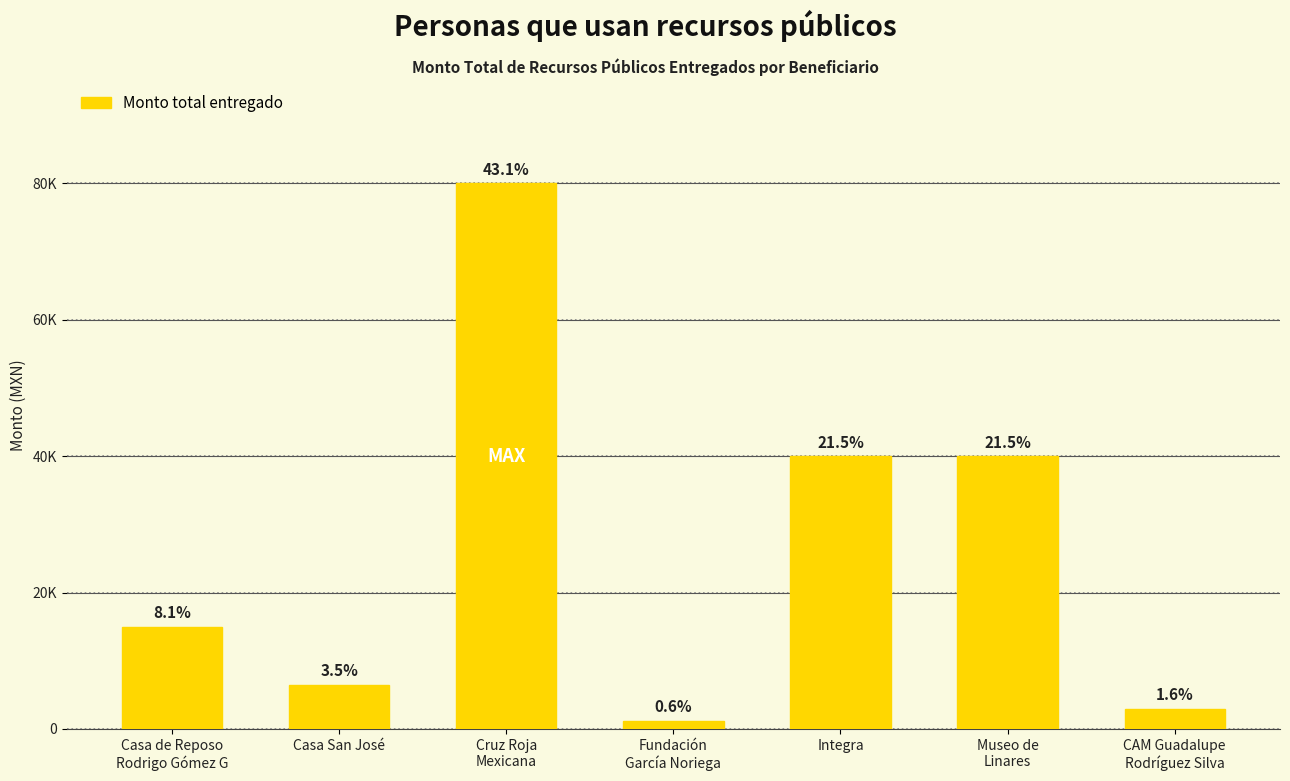

Rank the categories by value from lowest to highest.

Fundación
García Noriega, CAM Guadalupe
Rodríguez Silva, Casa San José, Casa de Reposo
Rodrigo Gómez G, Integra, Museo de
Linares, Cruz Roja
Mexicana